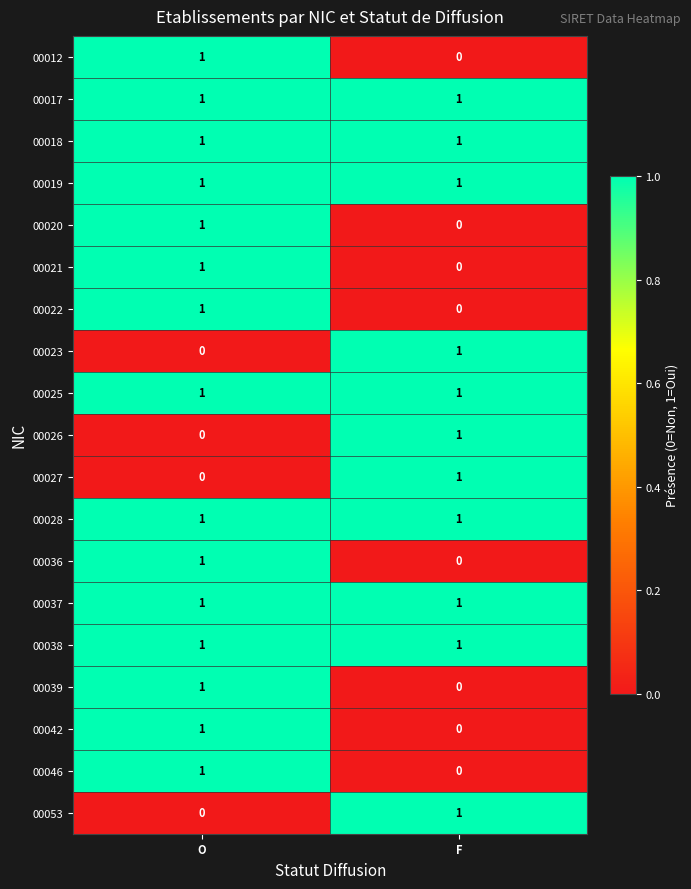

What is the total value across all series at O?

15